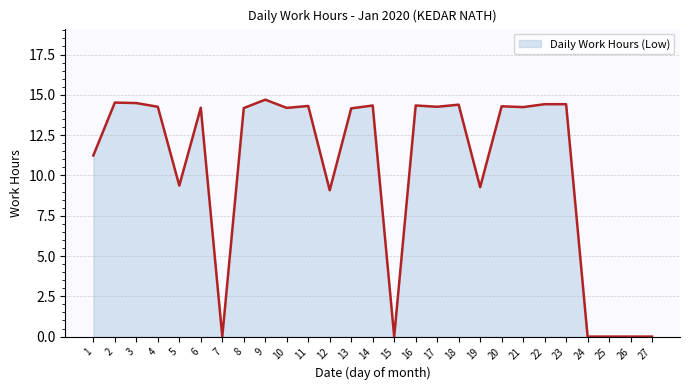

Does the chart have visible grid lines?

Yes